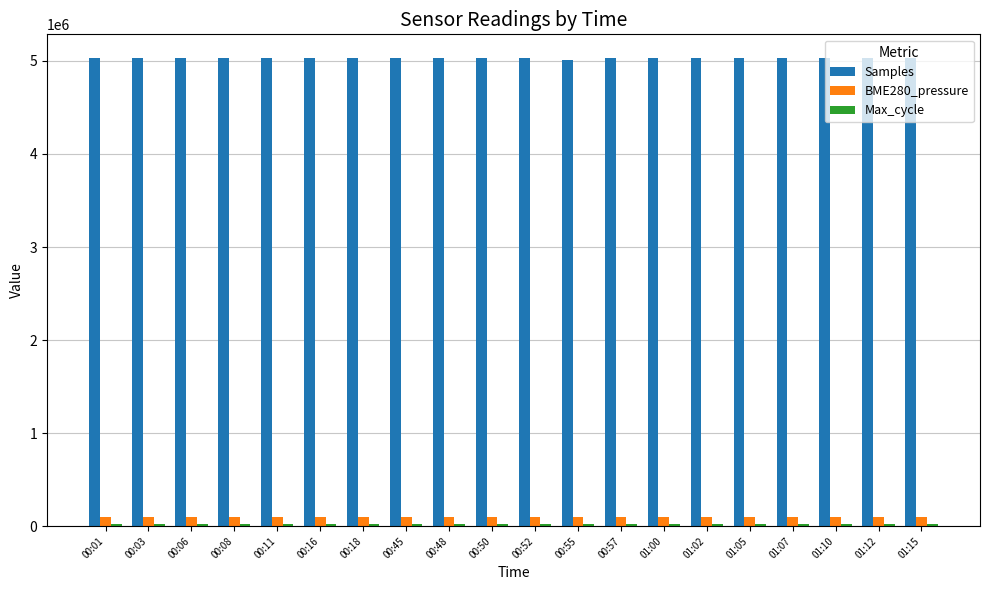

The Samples series shows 2421045.4 at 00:50. True or false?

False